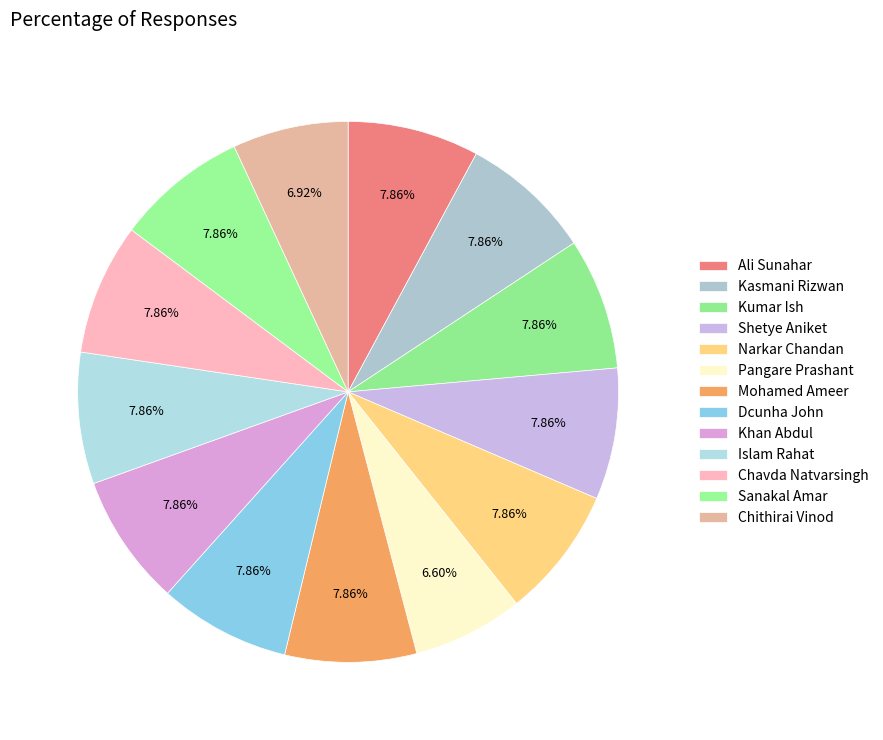

To the nearest percent, what is the difference between the largest and smallest slice percentages?

1%